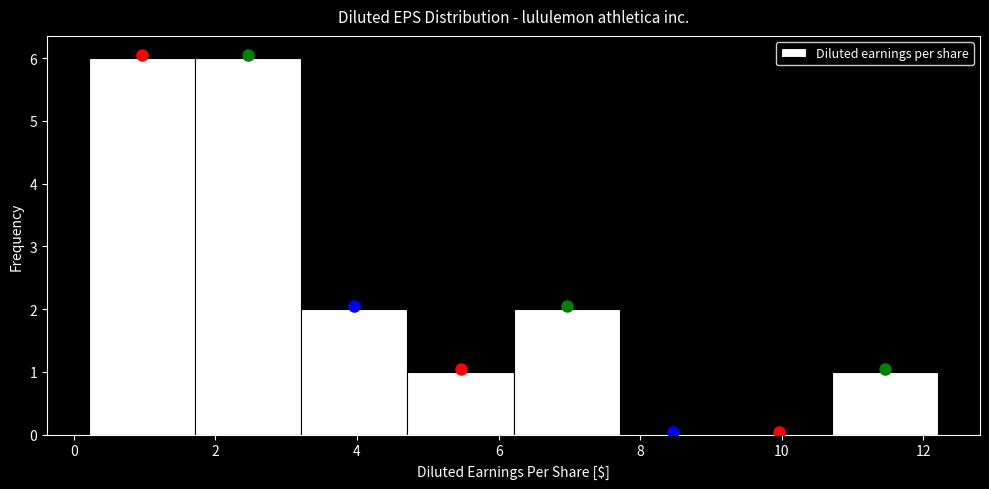

Reading left to right, list every bar in this chart as the range it spans on the x-axis followed by its height. Neither the bar edges nor the heights are printed on the chart, so give them approximately, as read against the axes.

0.2 to 1.8: 6
1.8 to 3.2: 6
3.2 to 4.8: 2
4.8 to 6.2: 1
6.2 to 7.8: 2
7.8 to 9.2: 0
9.2 to 10.8: 0
10.8 to 12.2: 1